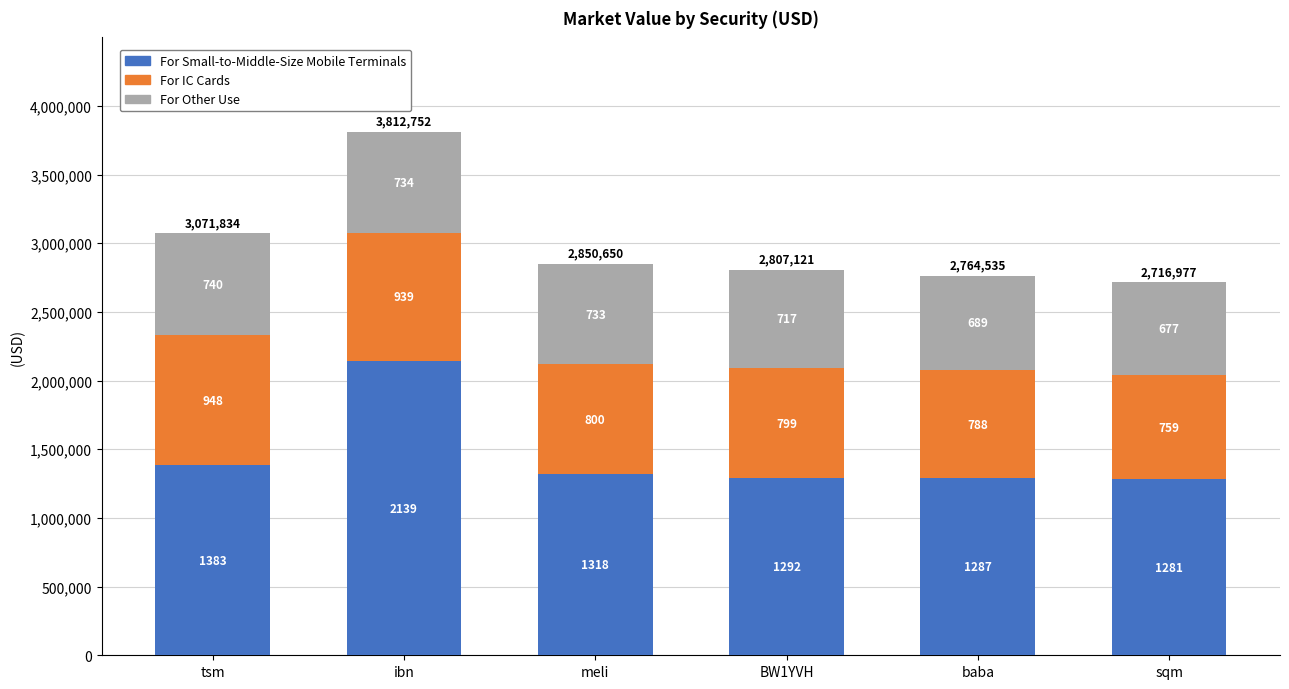

What are all the series names shown in the legend?

For Small-to-Middle-Size Mobile Terminals, For IC Cards, For Other Use